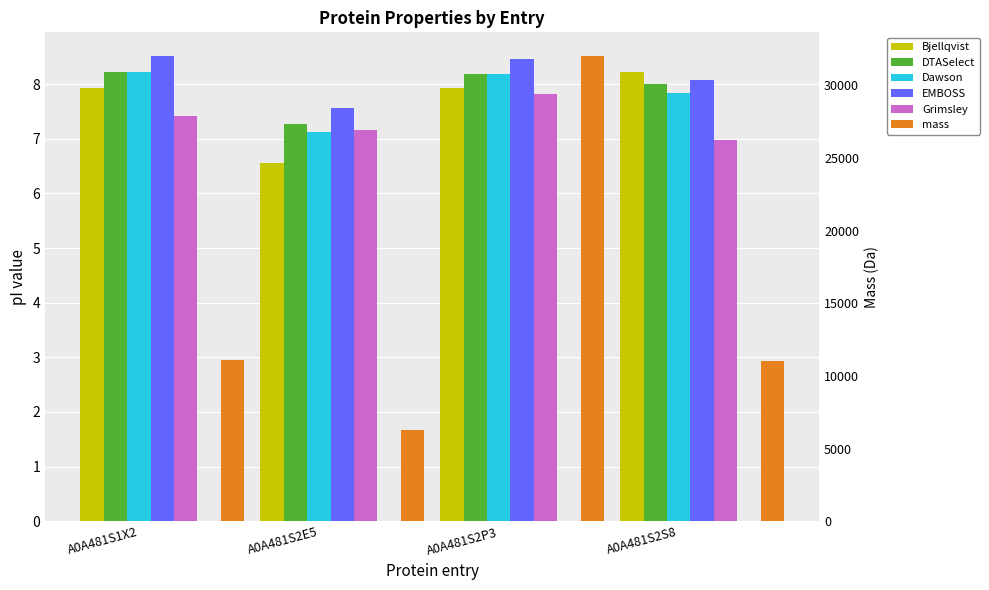

Are the bars horizontal?

No